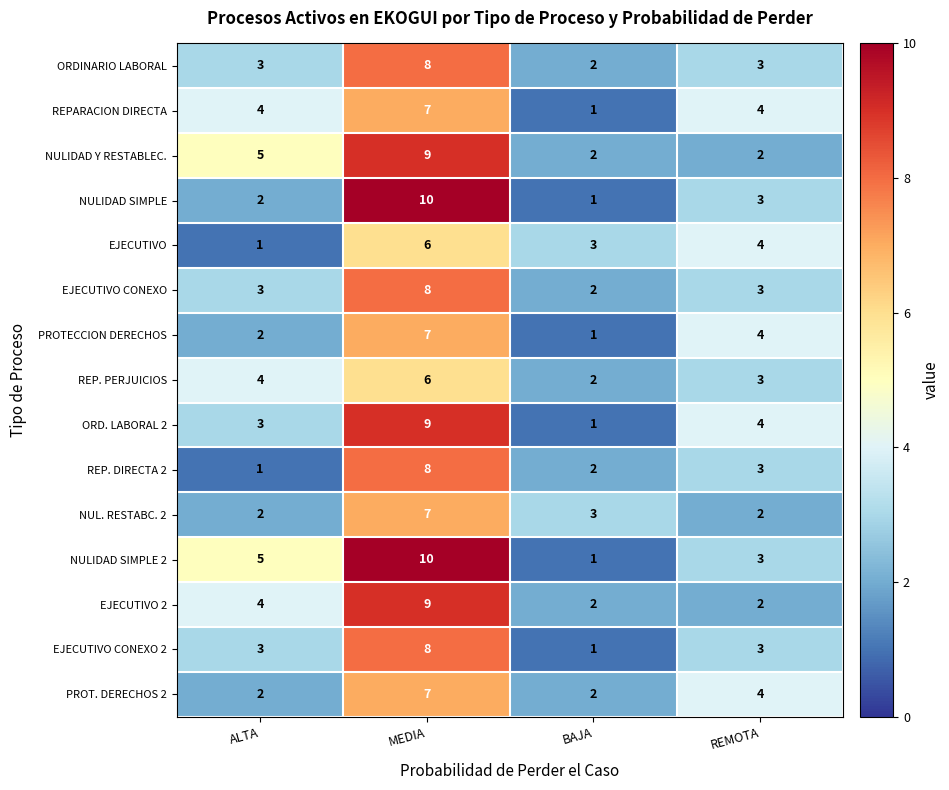

What is the spread (max minus min) of values at MEDIA?

4